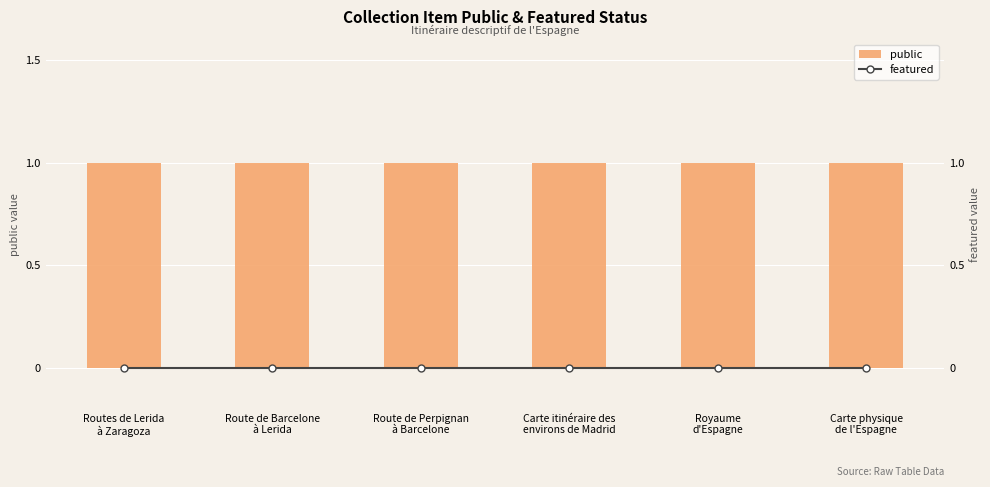

Is the value of public at Carte itinéraire des
environs de Madrid greater than the value of featured at Route de Perpignan
à Barcelone?

Yes